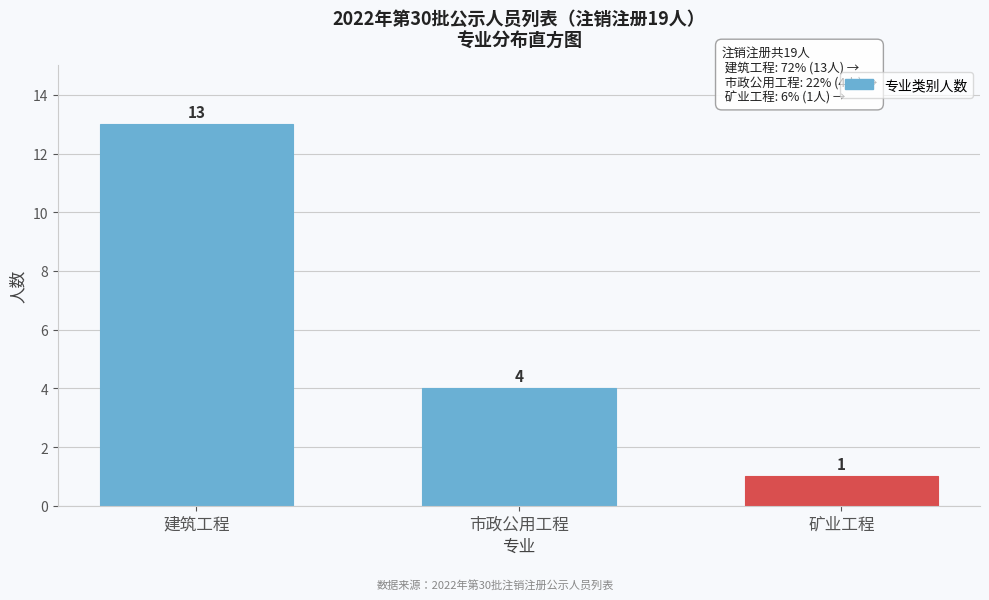

Reading right to left, transcribe all the data shown in this chart.

矿业工程=1	市政公用工程=4	建筑工程=13